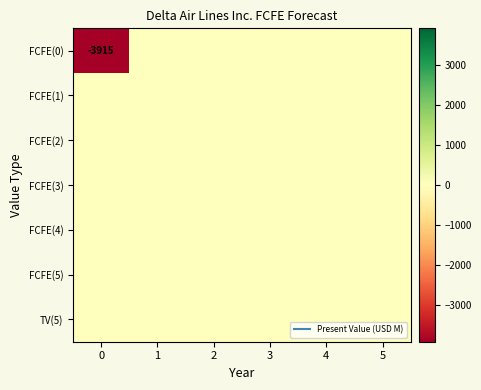

What is the difference between the maximum and minimum values in the FCFE(0) series?

3915